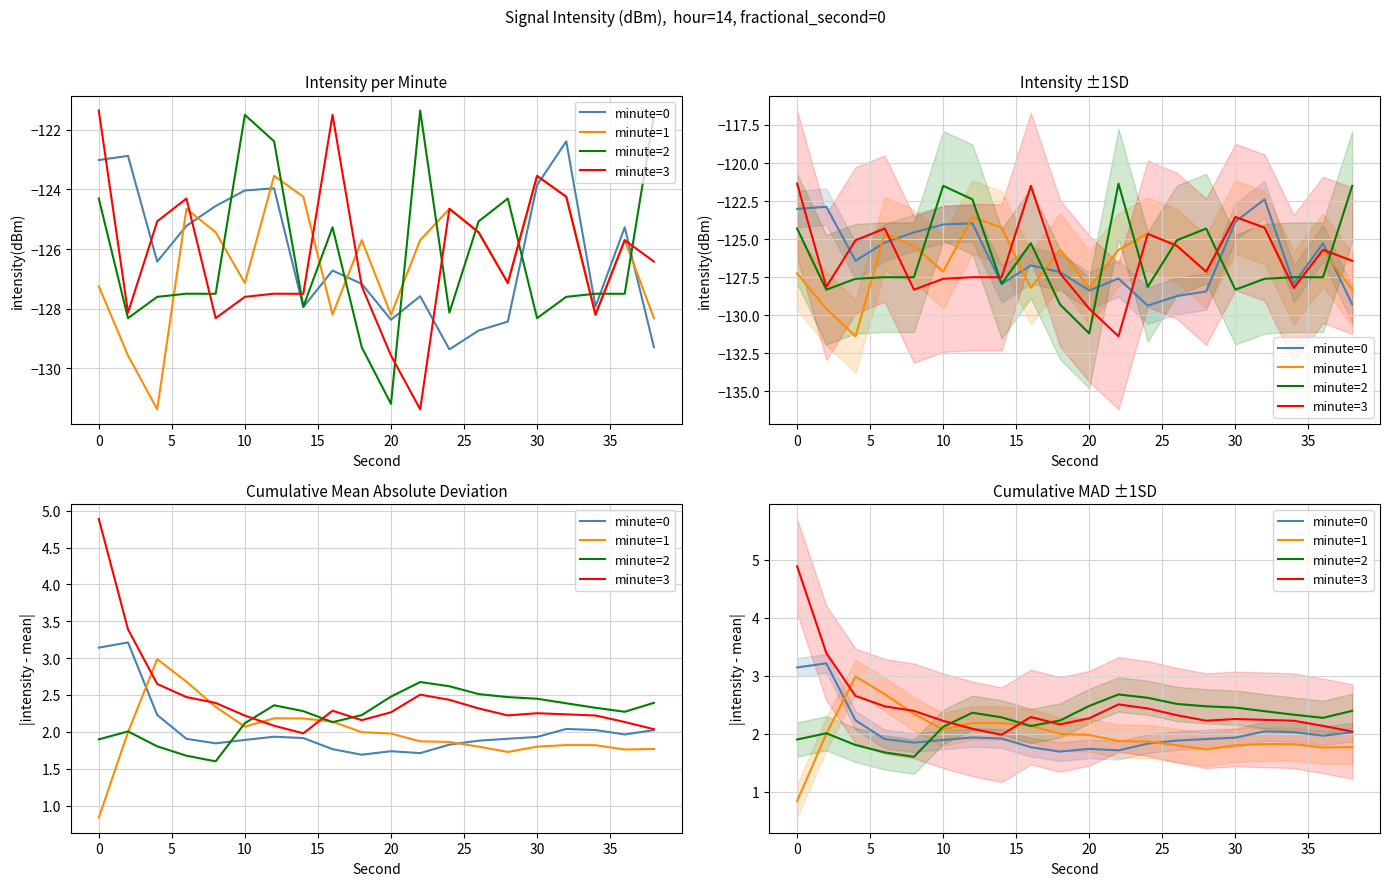

The minute=1 series shows 0.6 at 12. True or false?

False